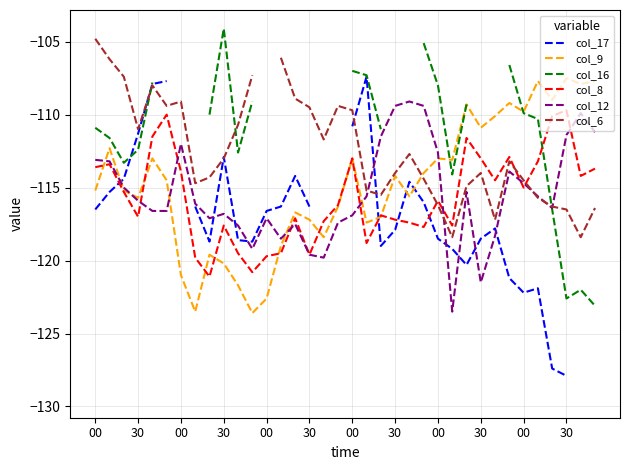

Which series ends up on top after the final intersection of col_9 and col_16?

col_9